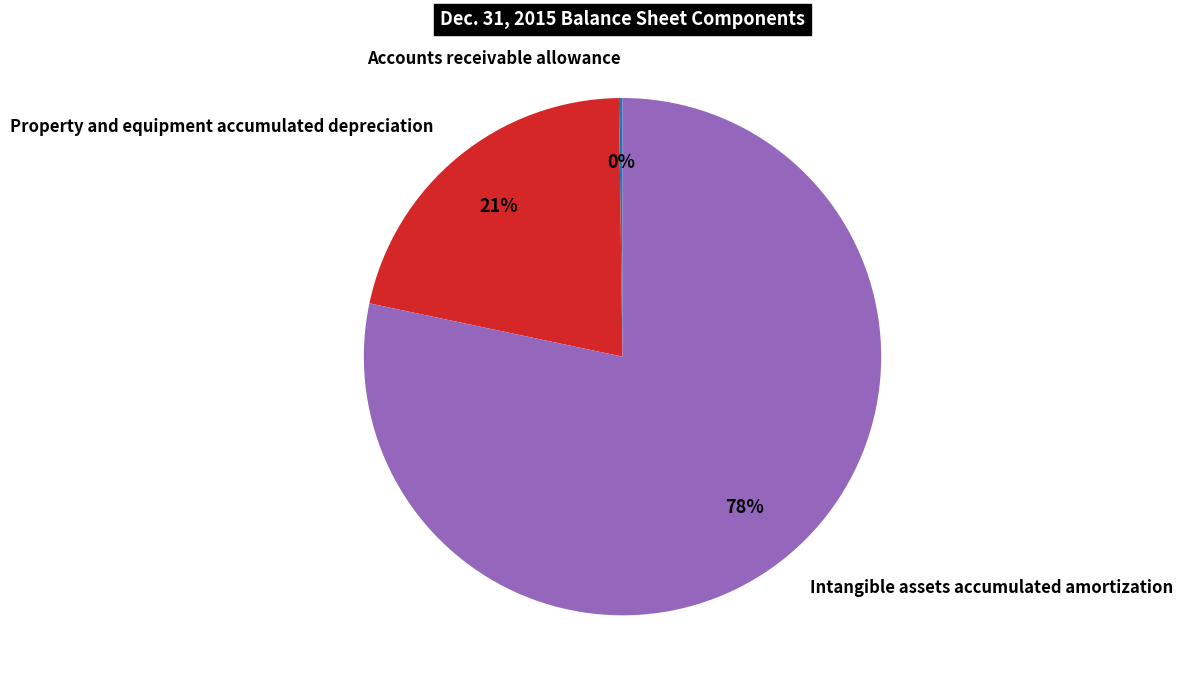

Does any single category account for the majority?

Yes